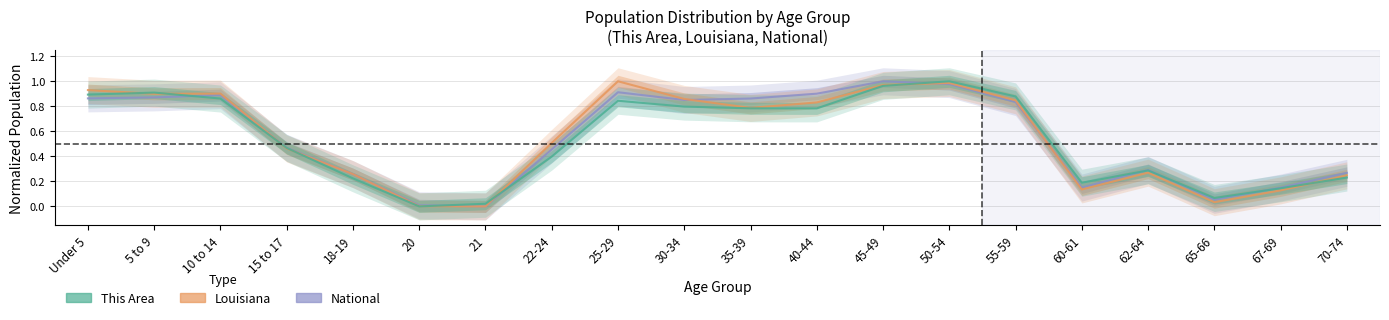

True or false: This Area has a value of 0.9 at 10 to 14.

True